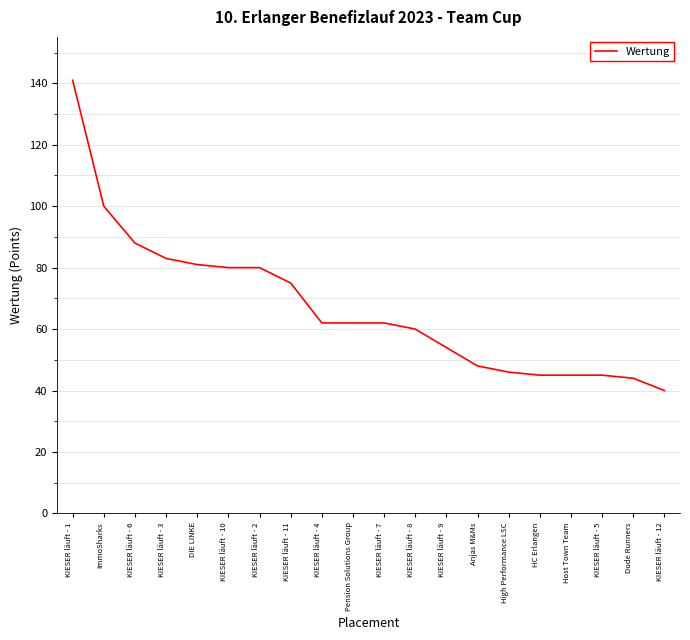

What is the sum of the values at Dude Runners and KIESER läuft - 8?

104